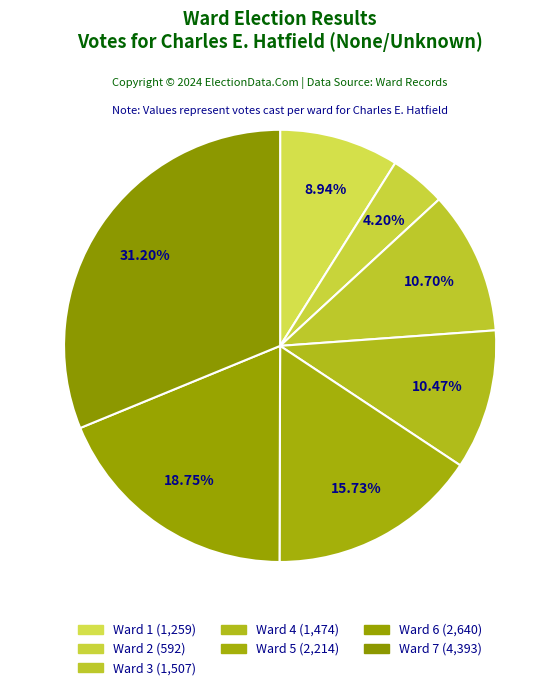

Rank the categories by value from lowest to highest.

Ward 2, Ward 1, Ward 4, Ward 3, Ward 5, Ward 6, Ward 7